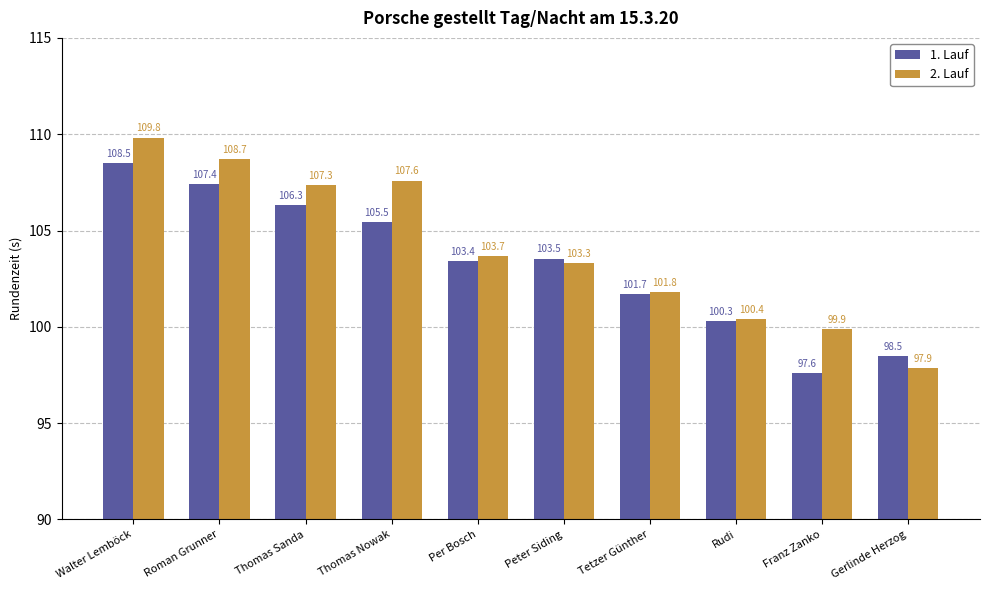

What is the value of the 2. Lauf bar at the 1st from the left?

109.8